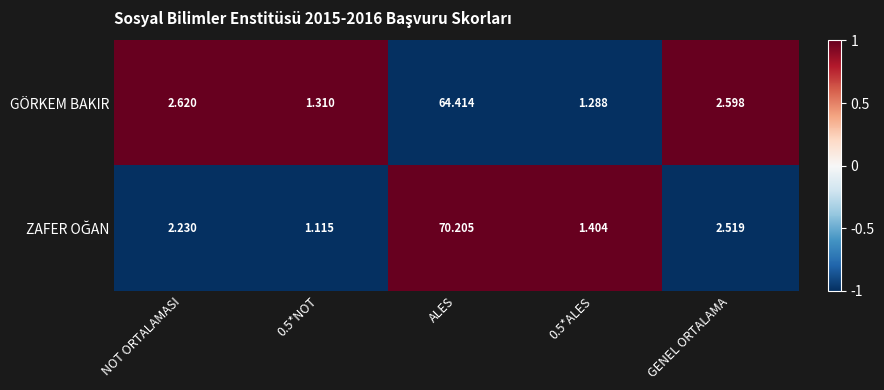

At which category is the sum across all series the highest?

ALES